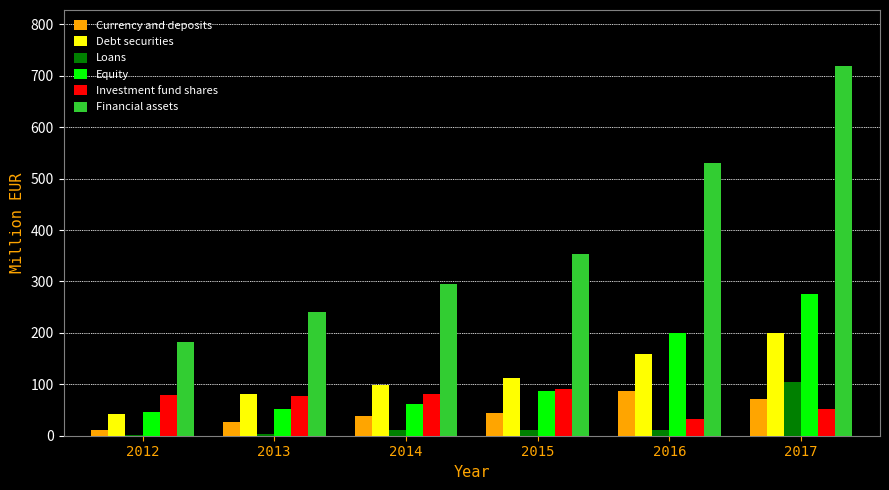

How many distinct data groups are displayed?

6